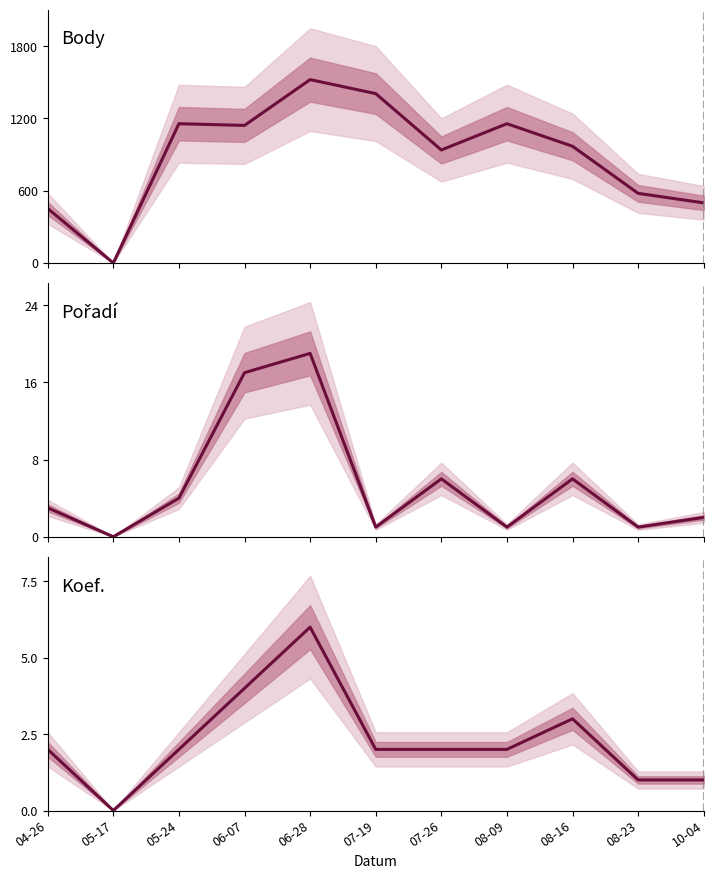

True or false: Koef. and Body cross at least once.

False